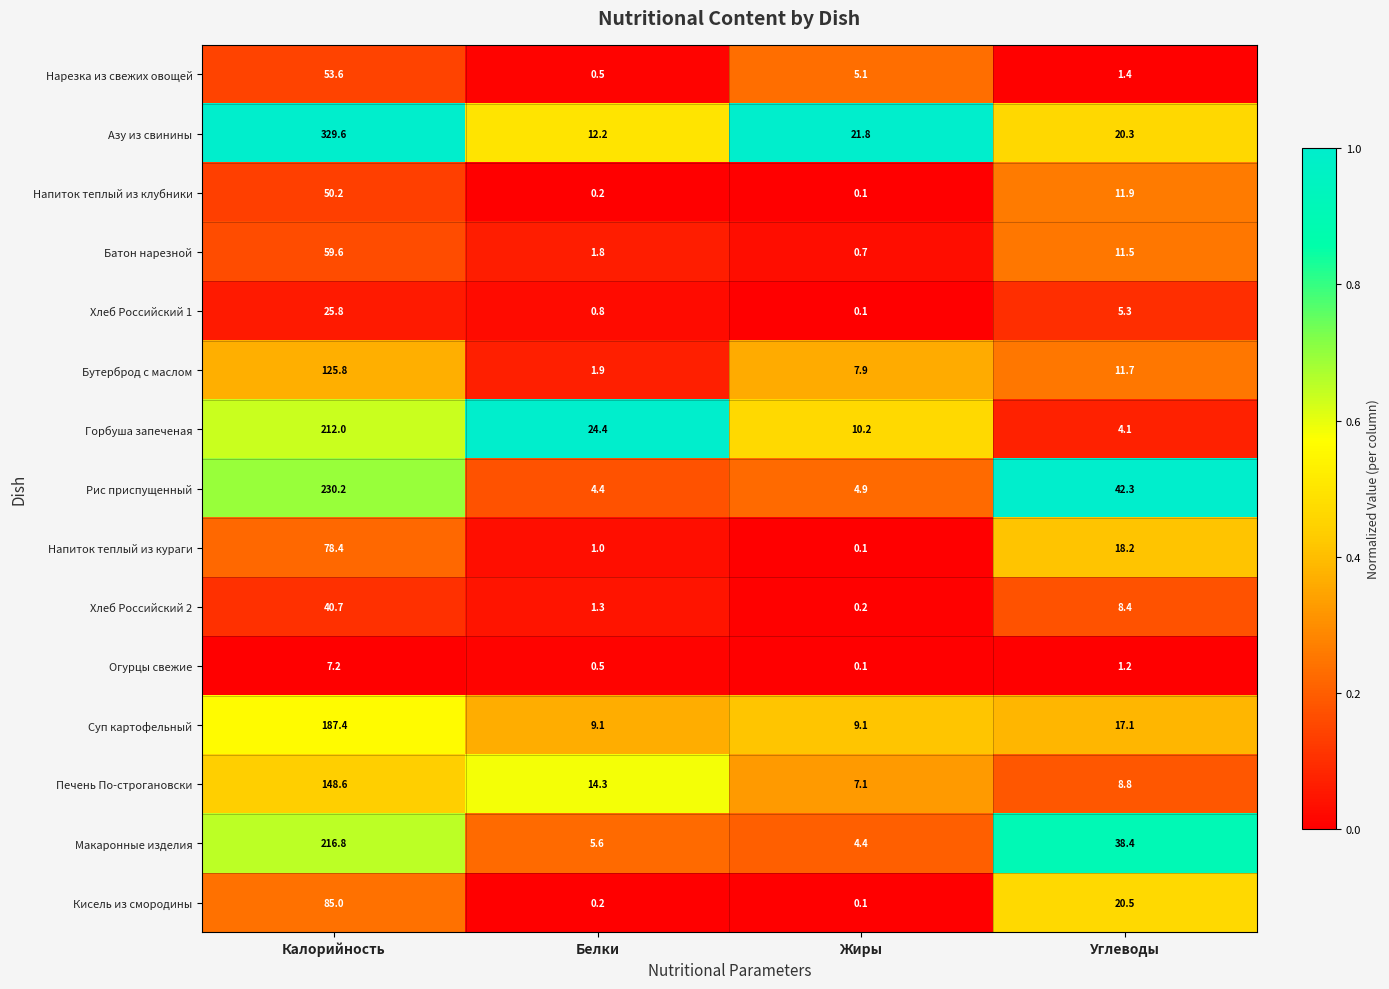

Rank the series by their maximum value, from lowest to highest.

Огурцы свежие, Хлеб Российский 1, Хлеб Российский 2, Напиток теплый из клубники, Нарезка из свежих овощей, Батон нарезной, Напиток теплый из кураги, Кисель из смородины, Бутерброд с маслом, Печень По-строгановски, Суп картофельный, Горбуша запеченая, Макаронные изделия, Рис приспущенный, Азу из свинины